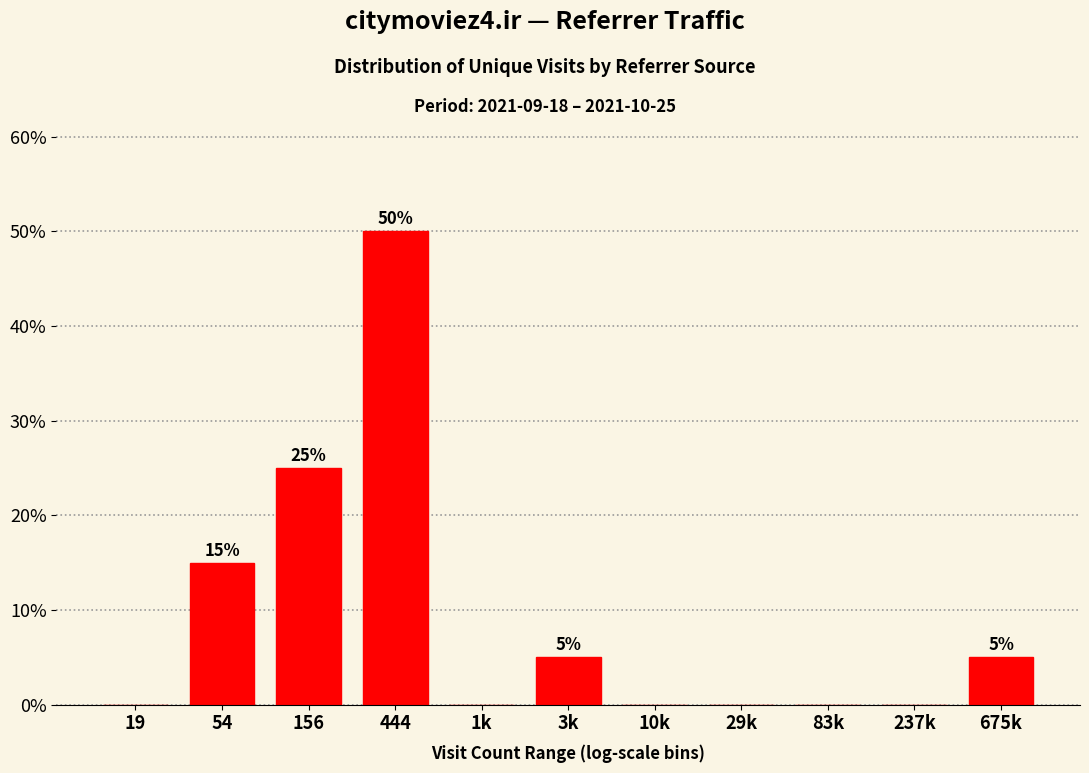

Reading left to right, transcribe all the data shown in this chart.

19=0	54=15	156=25	444=50	1k=0	3k=5	10k=0	29k=0	83k=0	237k=0	675k=5